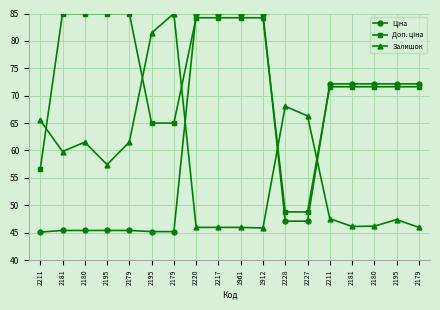

How many lines are shown in the chart?

3